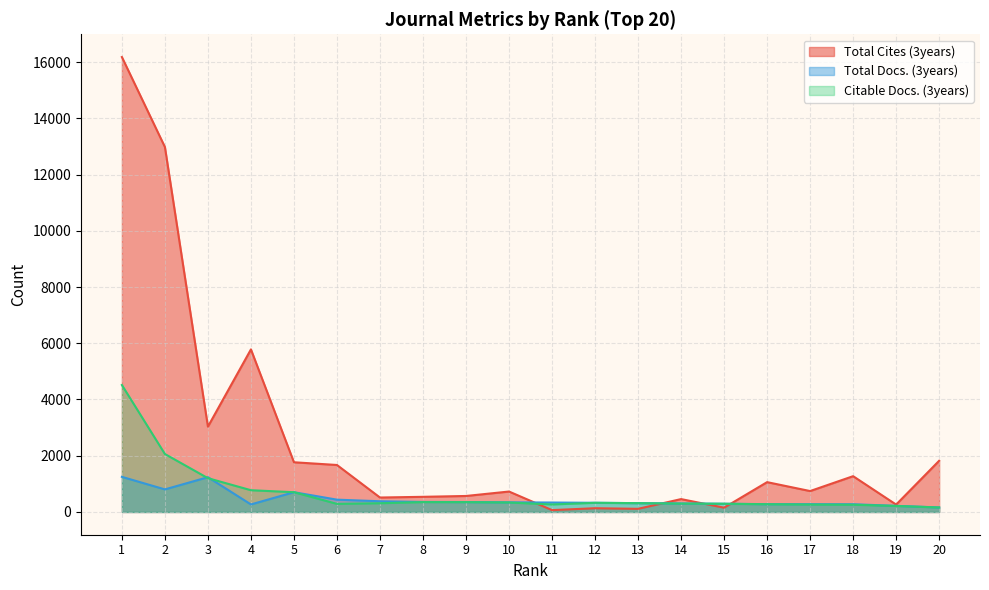

Which series has the largest range (max minus min)?

Total Cites (3years)